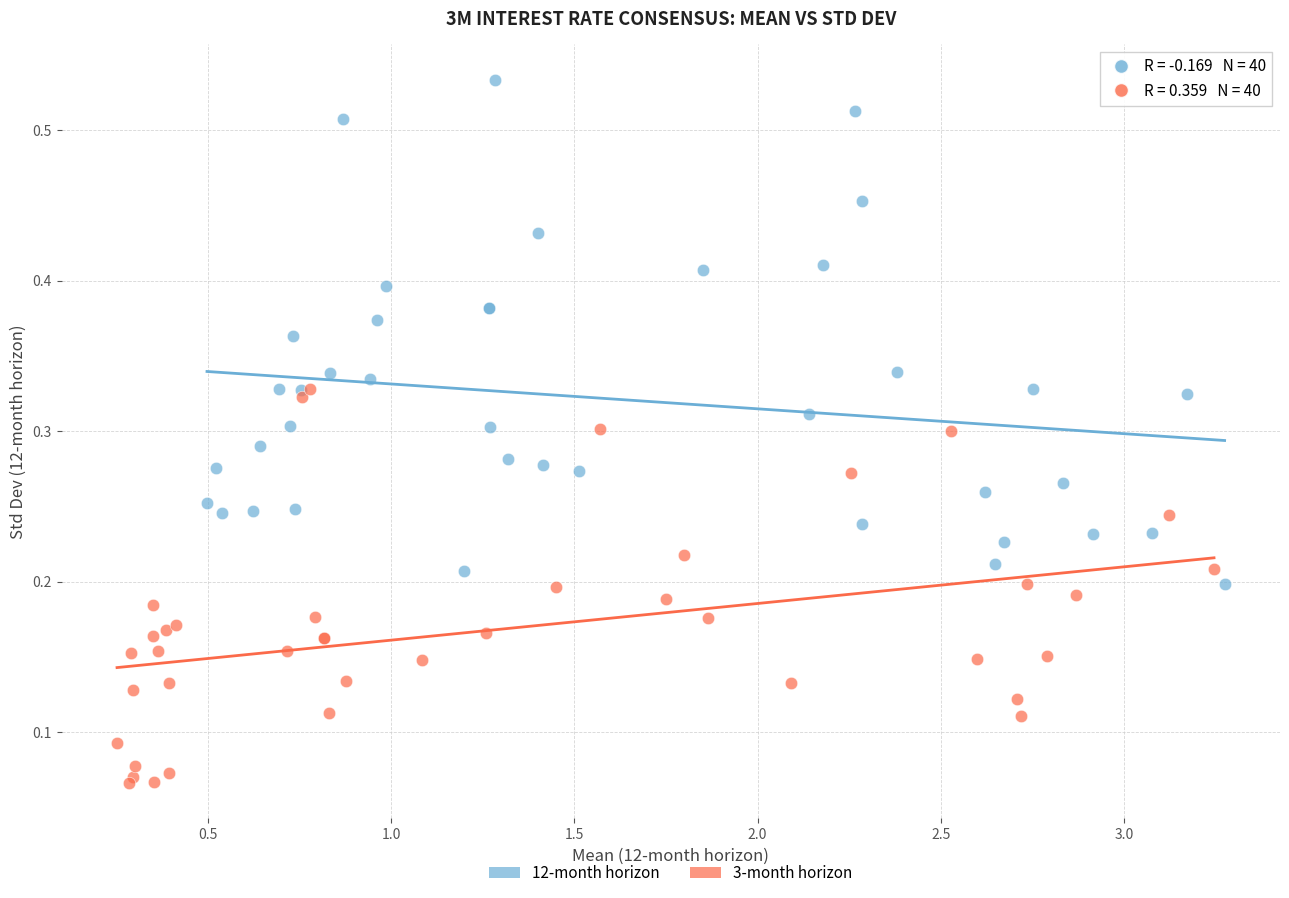

Which series has the largest Y range (max minus min)?

12-month horizon